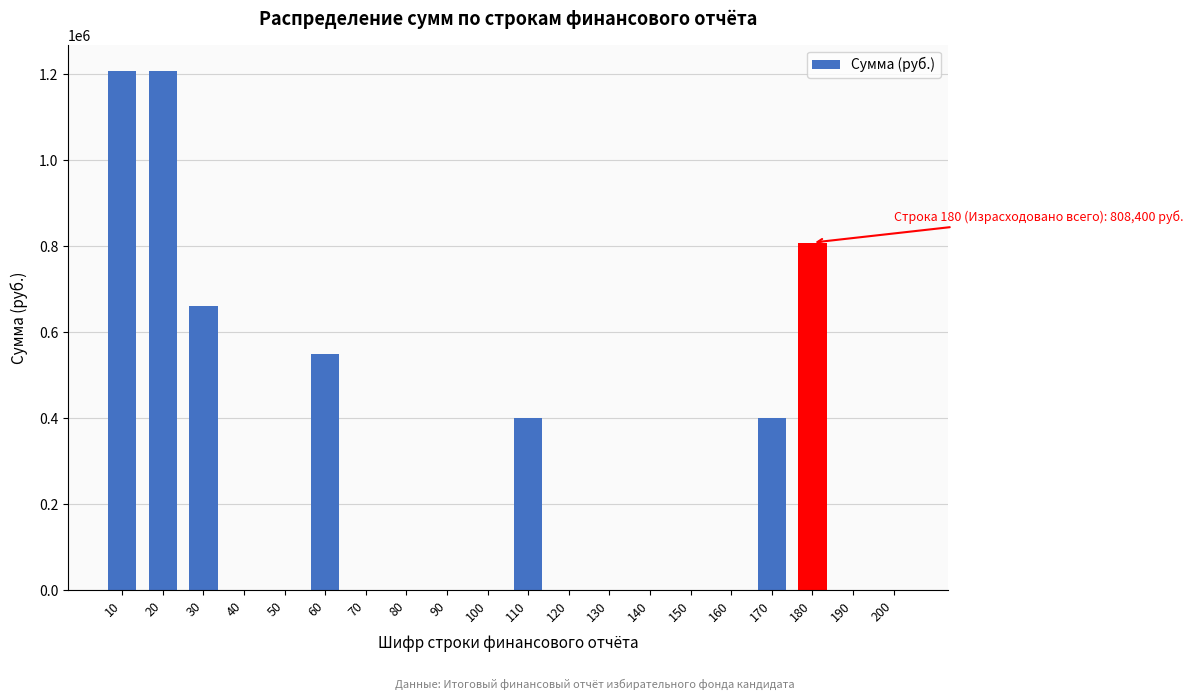

Reading right to left, transcribe all the data shown in this chart.

200=0	190=0	180=808400	170=400000	160=0	150=0	140=0	130=0	120=0	110=400000	100=0	90=0	80=0	70=0	60=548400	50=0	40=0	30=660000	20=1208400	10=1208400